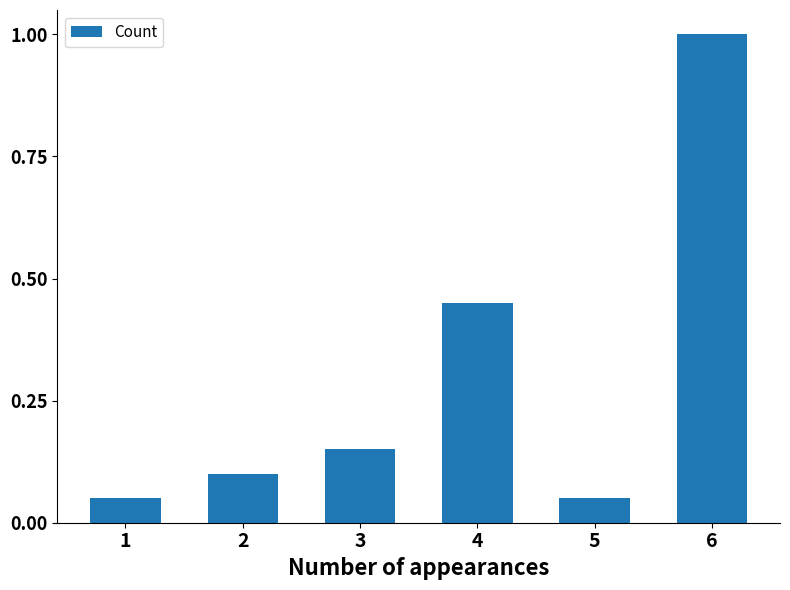

Are the bars horizontal?

No